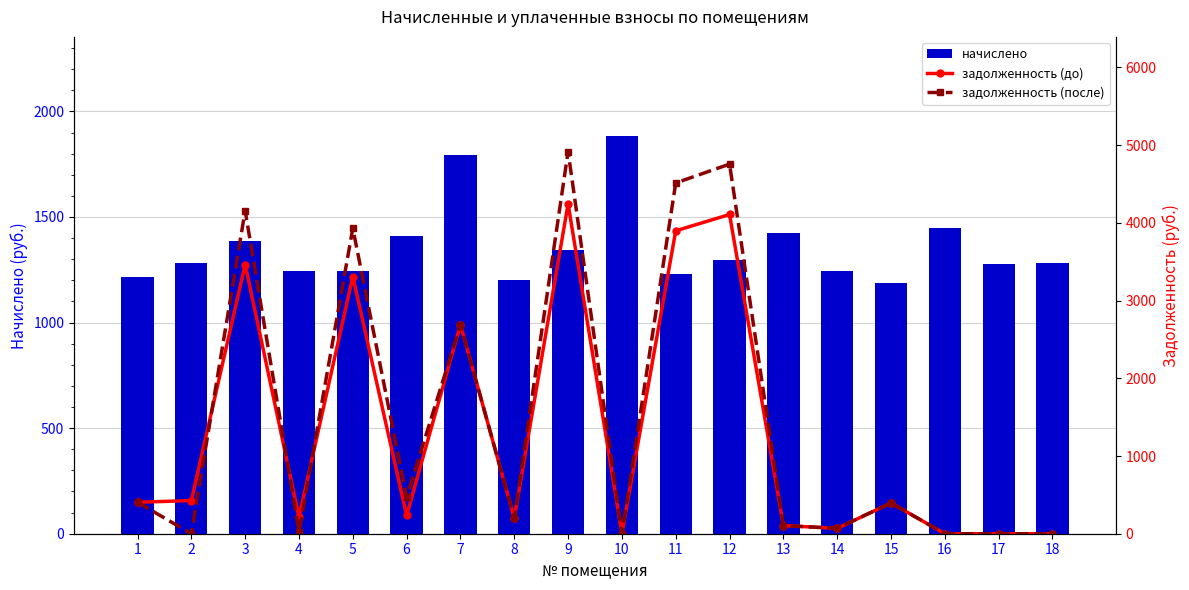

What is the difference between the maximum and second lowest values in the начислено series?

681.7